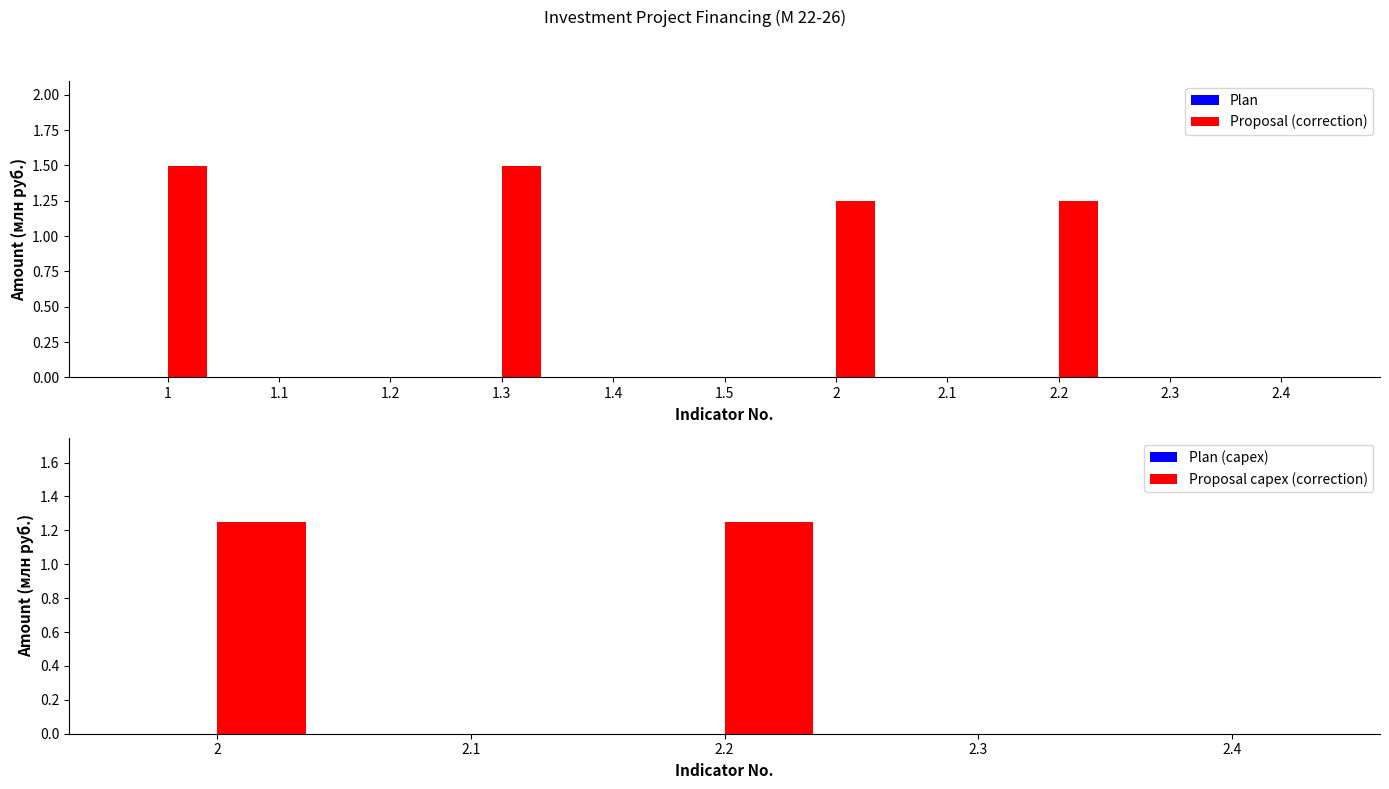

What is the average value?

0.5